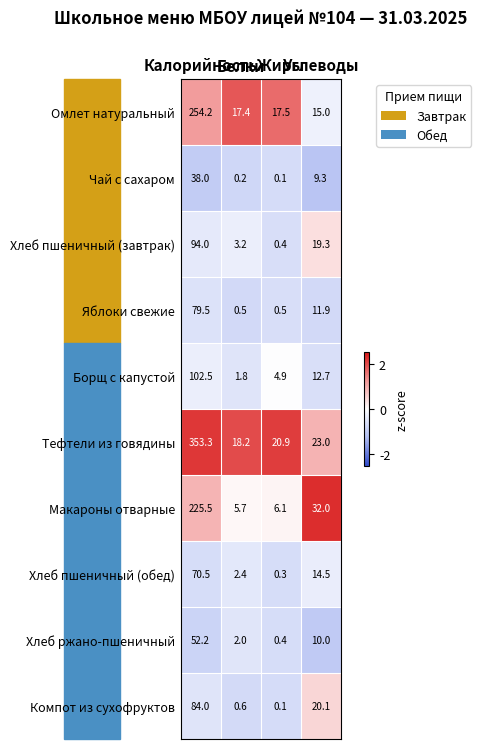

What is the minimum value for Омлет натуральный?

15.0